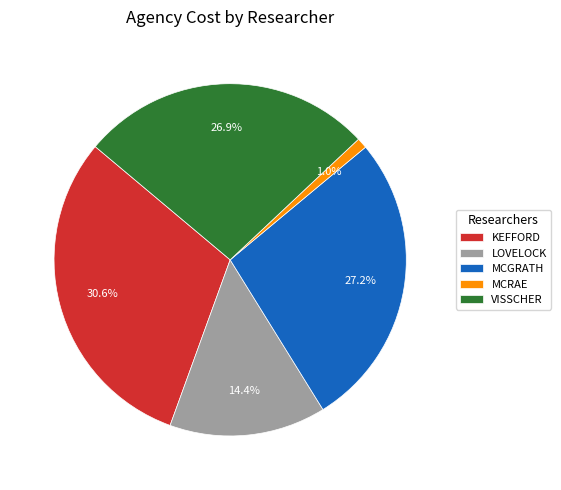

Count the number of slices in the pie.

5